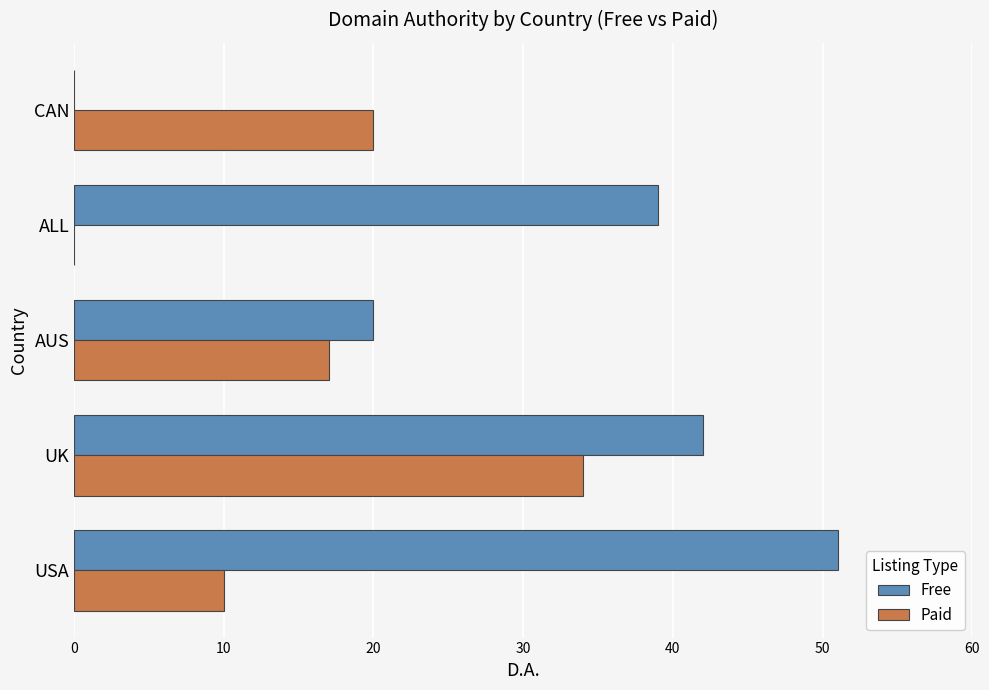

Is the value of Paid at ALL greater than the value of Free at ALL?

No